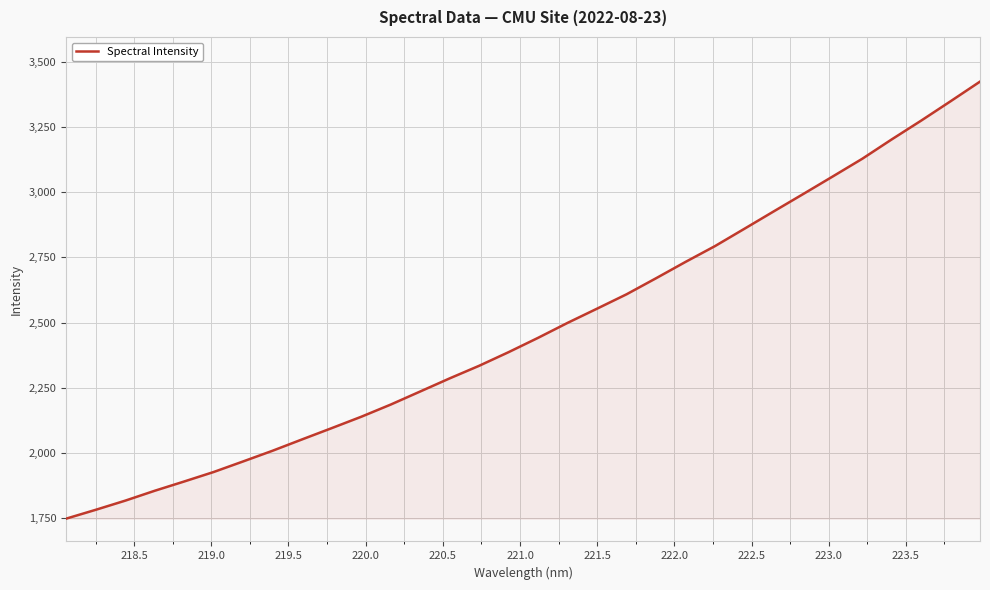

What is the minimum value shown in the chart?

1748.6